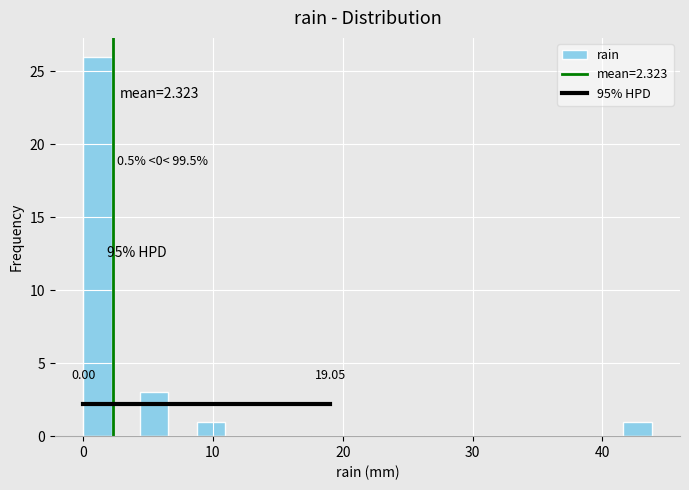

Around what value on the x-axis is the tallest bar? Give the approximate position of its centre, as read against the axis.

1